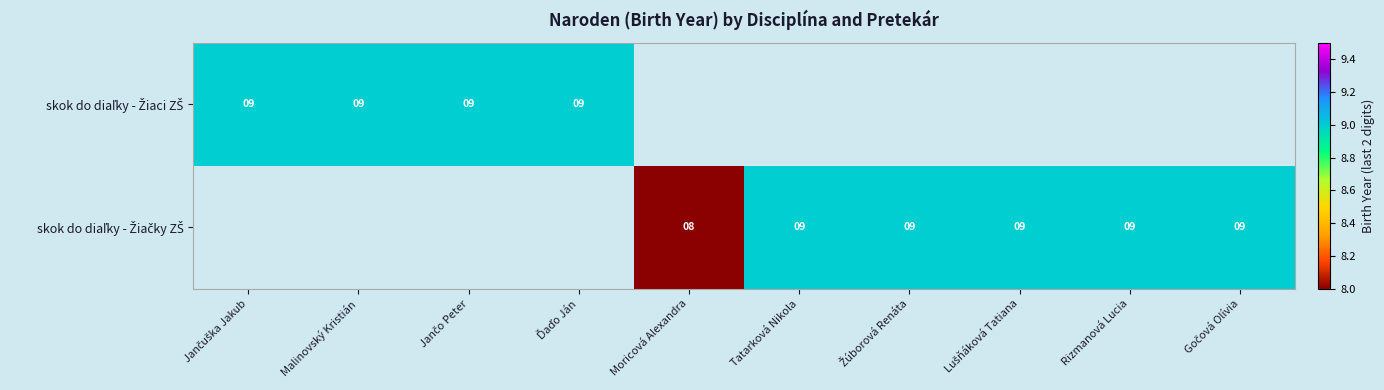

What is the minimum value for skok do diaľky - Žiaci ZŠ?

9.0